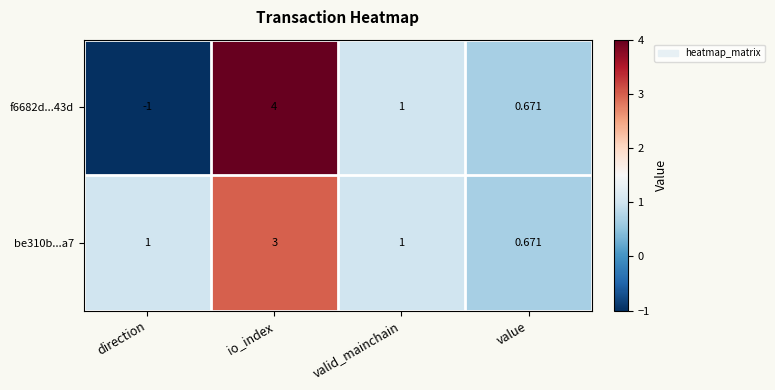

Where does the f6682d...43d series first go above 1?

io_index